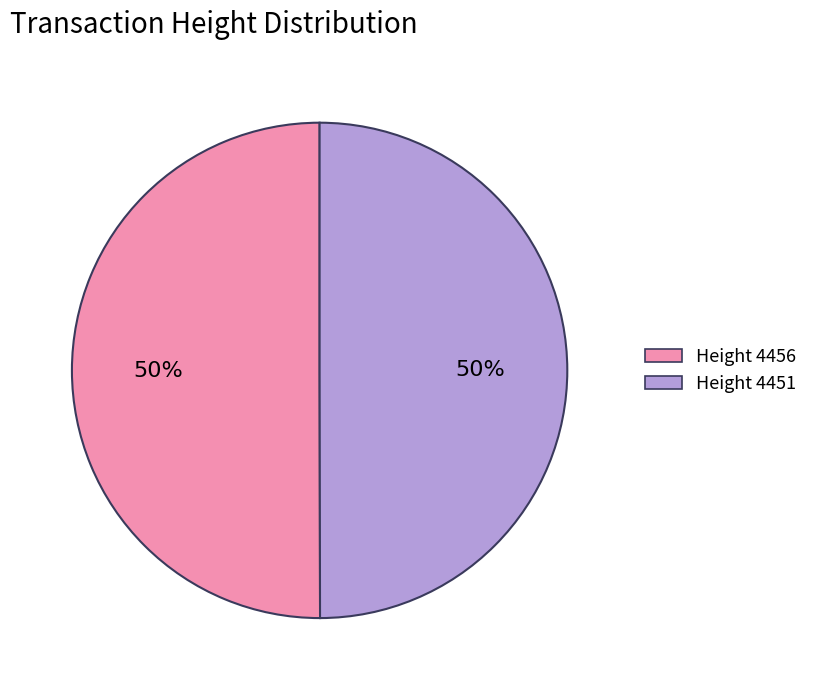

To the nearest percent, what is the average slice percentage?

50%